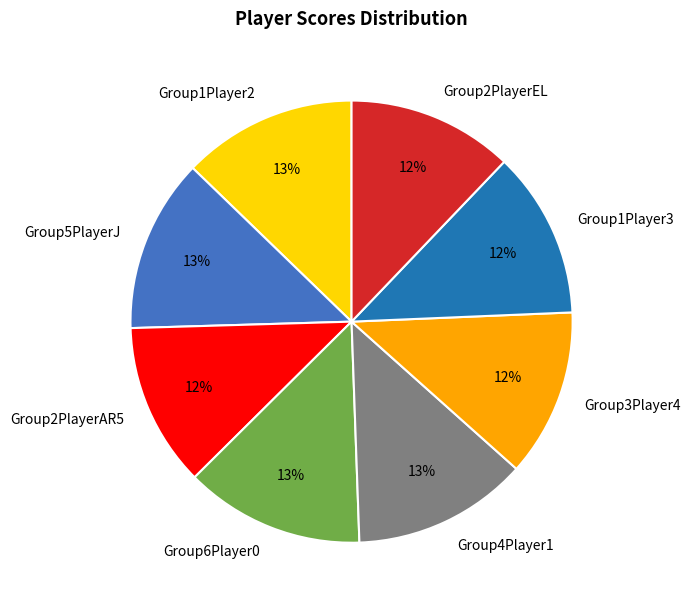

To the nearest percent, what is the combined percentage of Group4Player1 and Group1Player2?

26%